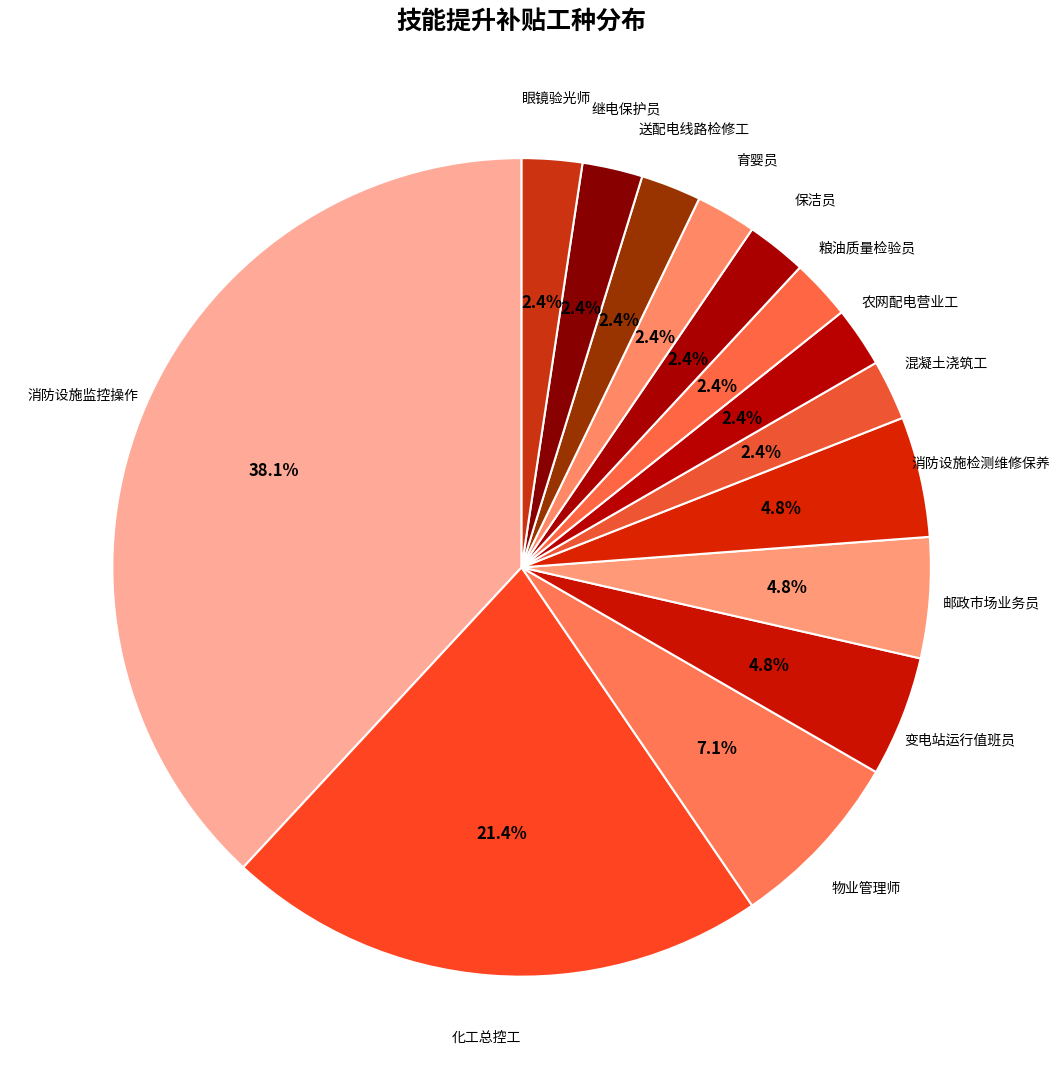

What is the largest slice in the pie chart?

消防设施监控操作